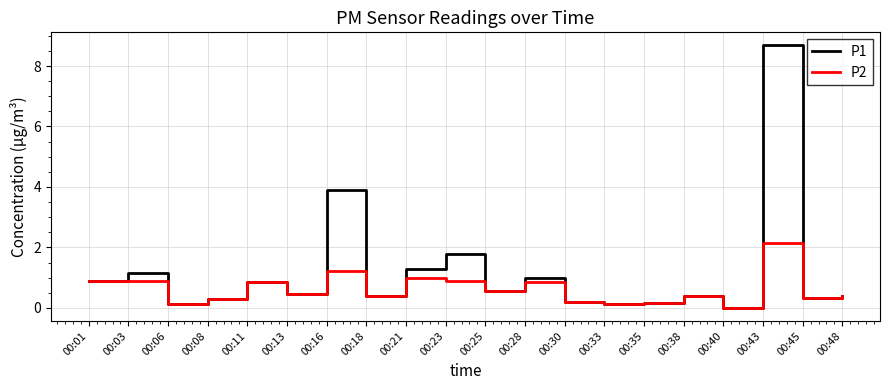

The value of P2 at 00:03 is 0.9. True or false?

True